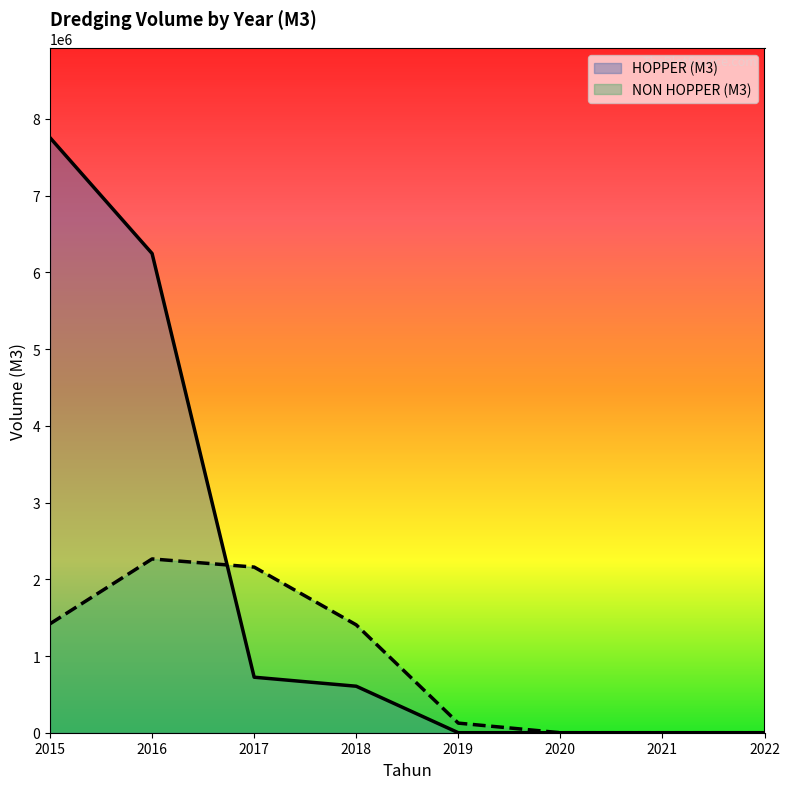

What is the value of the HOPPER (M3) point at the 4th from the left?

606080